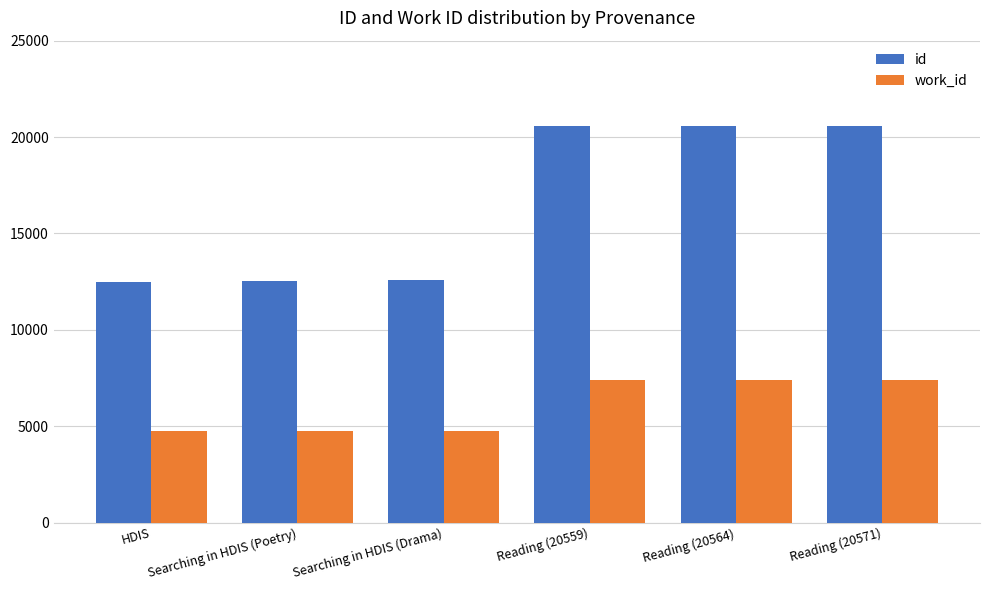

Which series has the largest range (max minus min)?

id